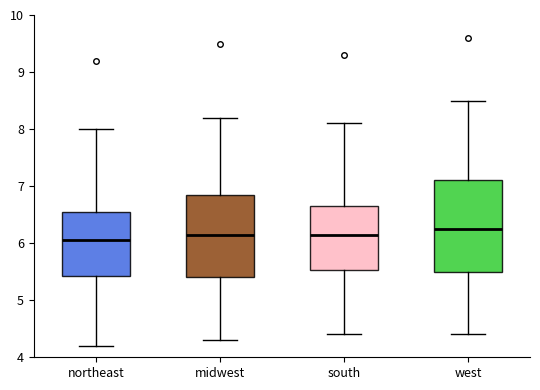

Where does the lower whisker of the box for south end on the y-axis? The values are not printed on the chart, so give them approximately, as read against the axis.

4.4